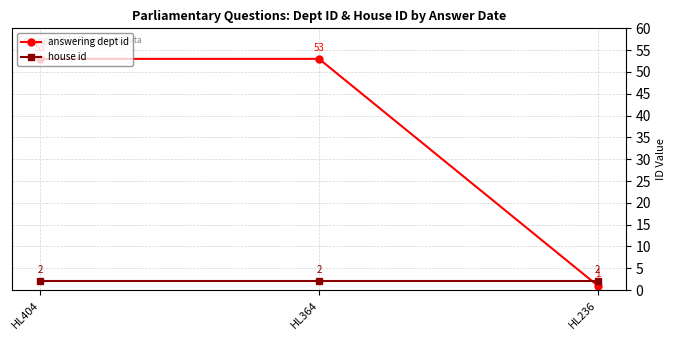

Which series has the largest total across all categories?

answering dept id